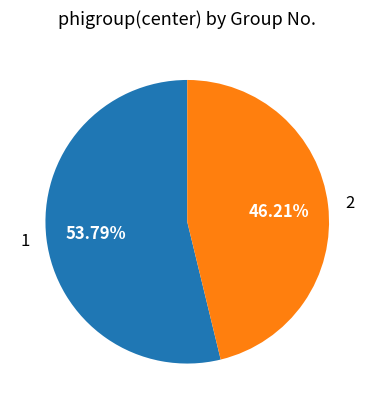

True or false: 1 accounts for 59% of the total.

False